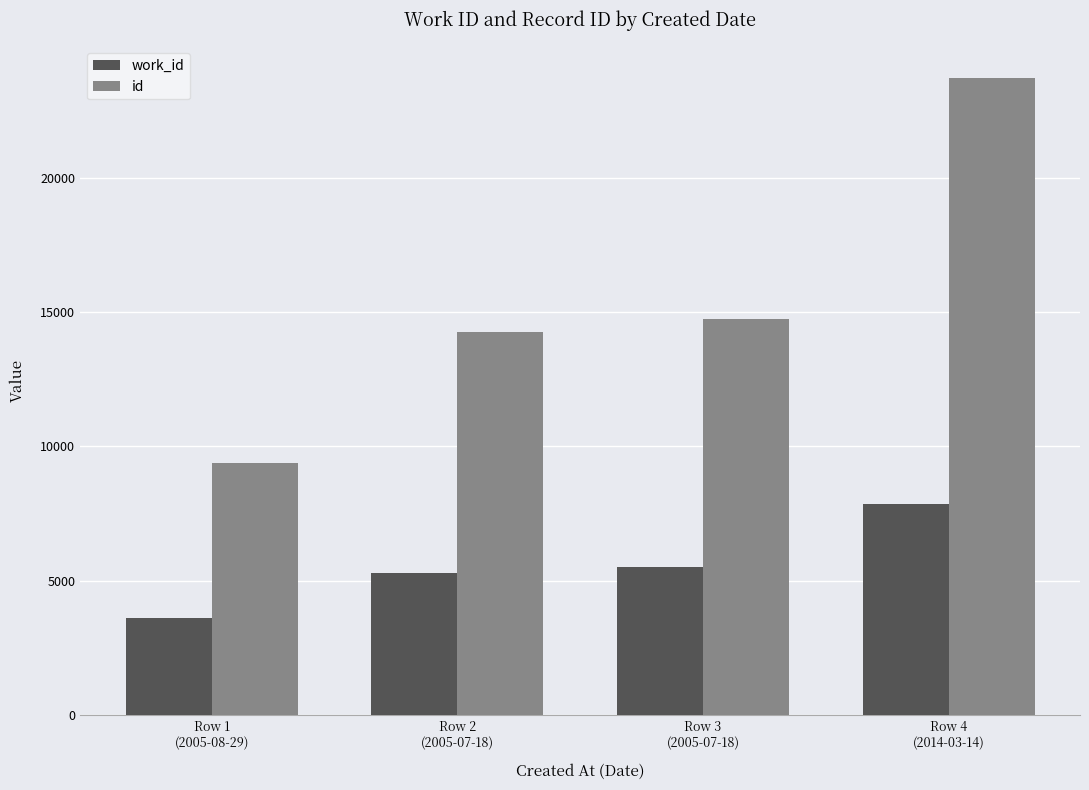

The work_id series shows 5302 at Row 2
(2005-07-18). True or false?

True